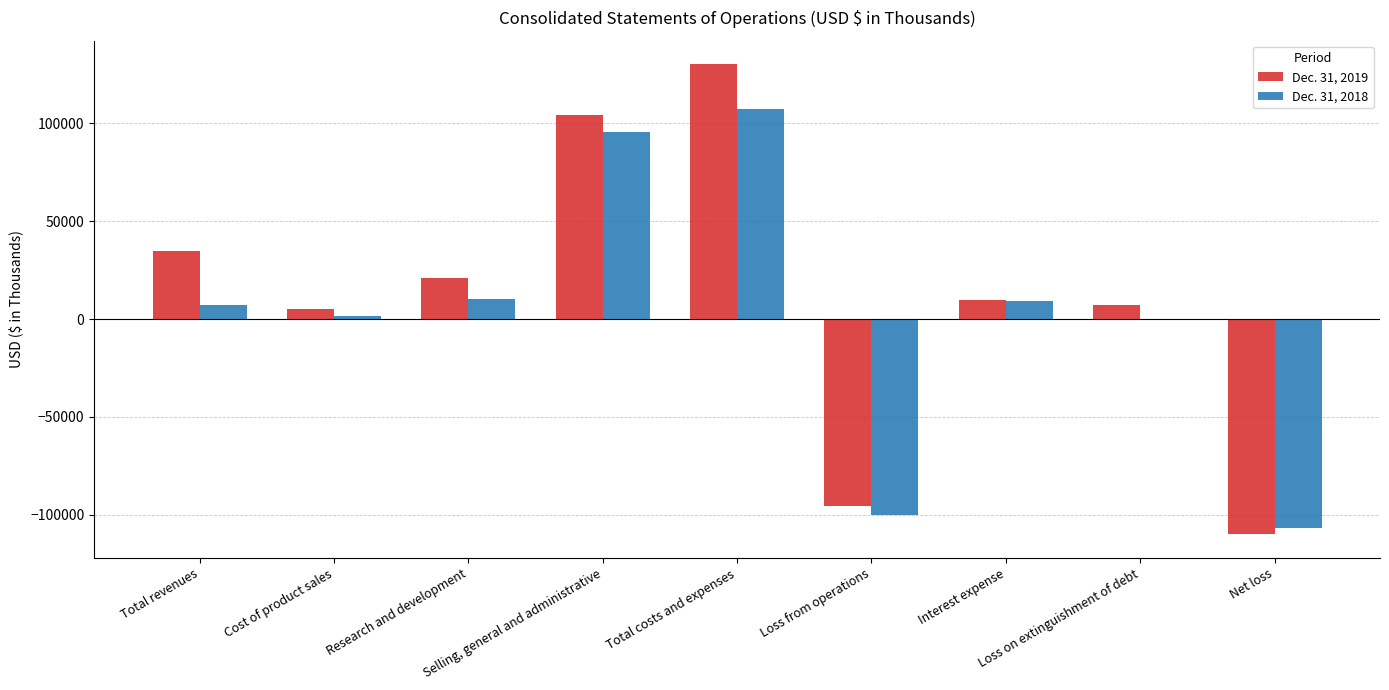

What is the greatest value displayed?

130232